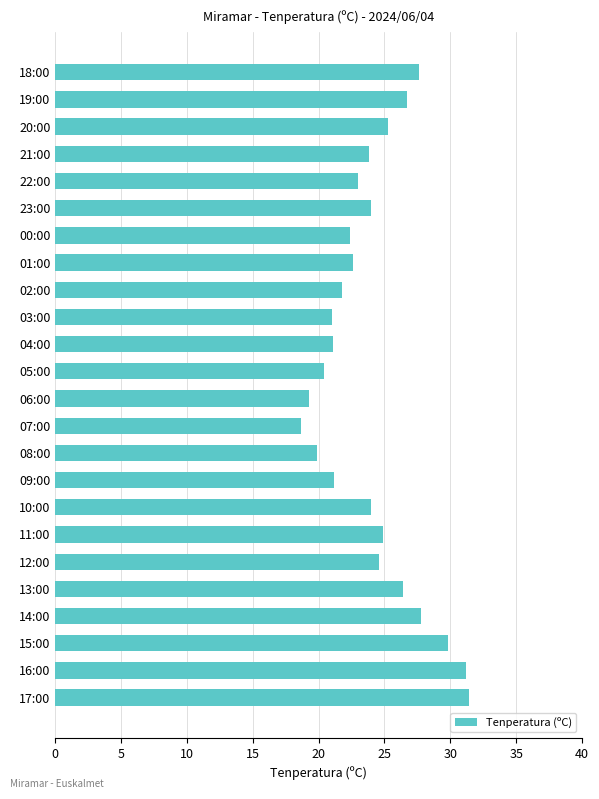

What is the ratio of the value at 18:00 to the value at 21:00?

1.2